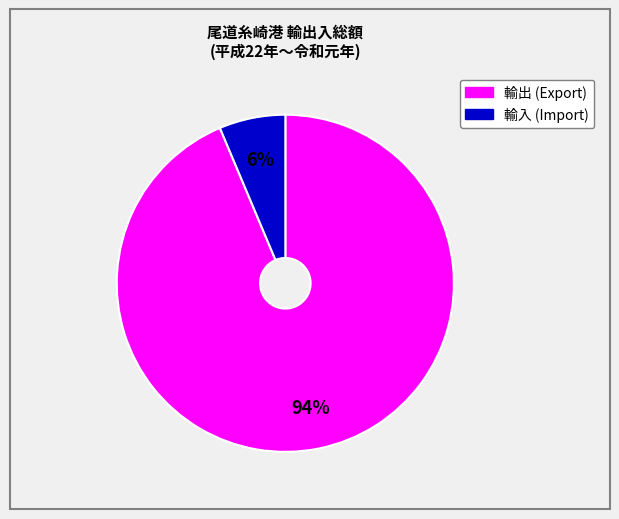

To the nearest percent, what is the average slice percentage?

50%